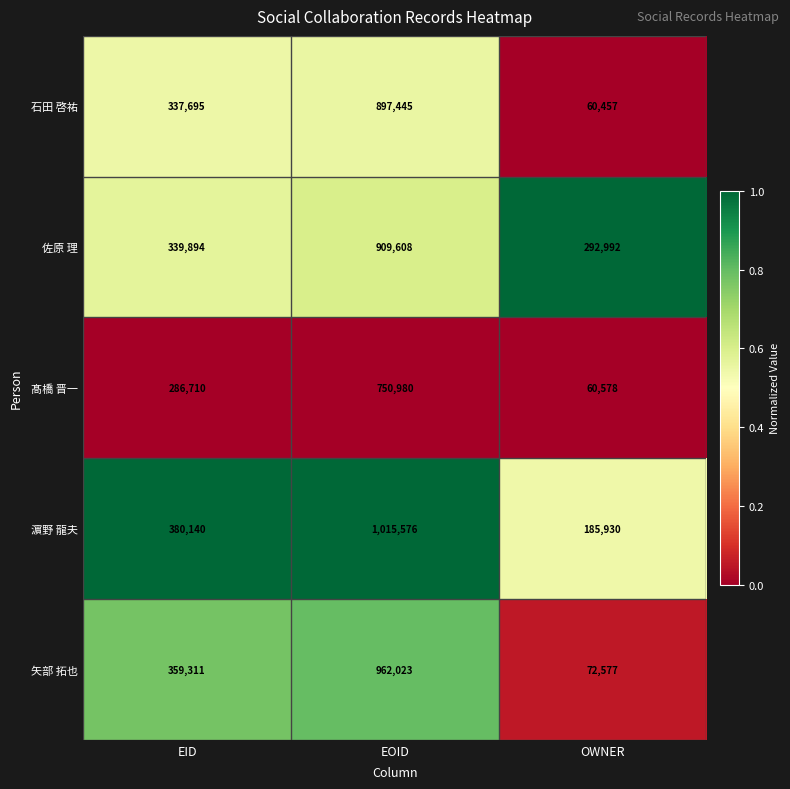

What is the difference between the 髙橋 晋一 values at OWNER and EOID?

690402